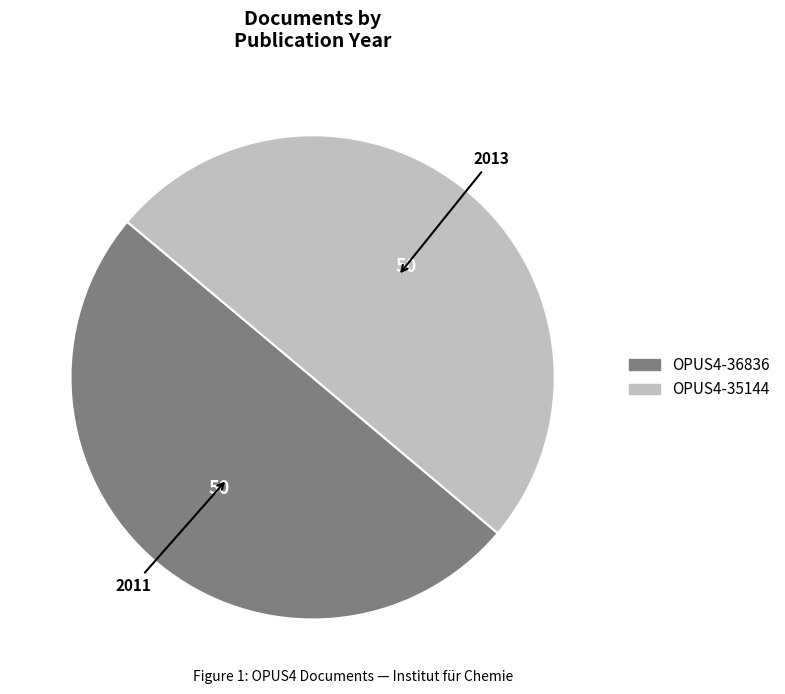

True or false: OPUS4-36836 accounts for 50% of the total.

True